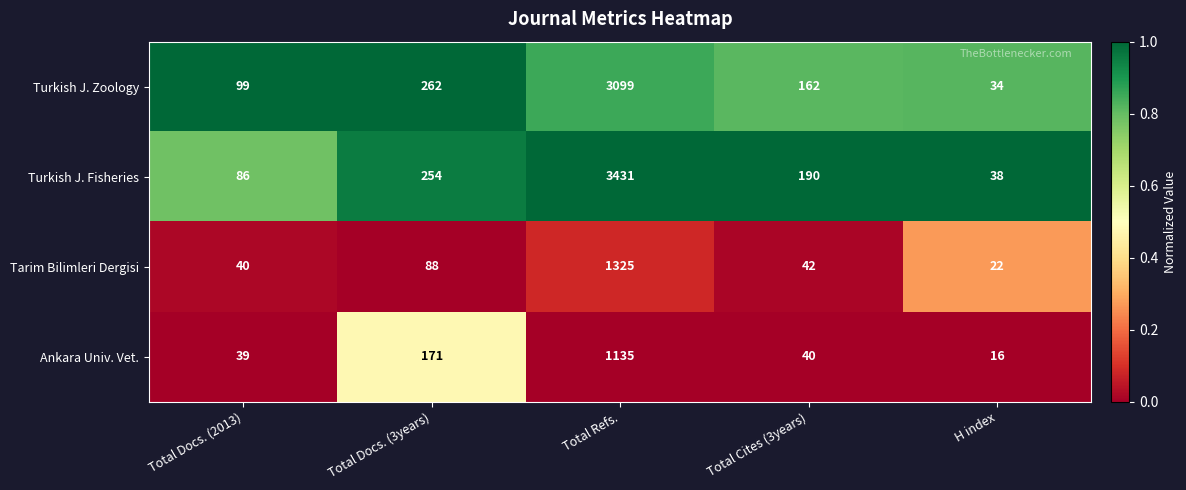

How many values in the Tarim Bilimleri Dergisi series are below 42?

2